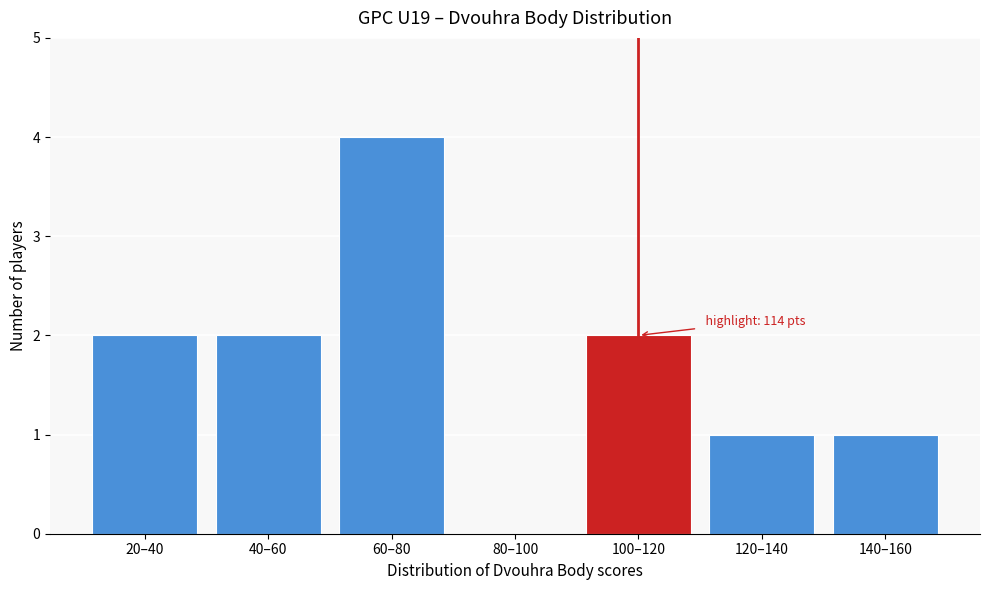

Reading left to right, extract all data points from this chart.

20–40=2	40–60=2	60–80=4	80–100=0	100–120=2	120–140=1	140–160=1